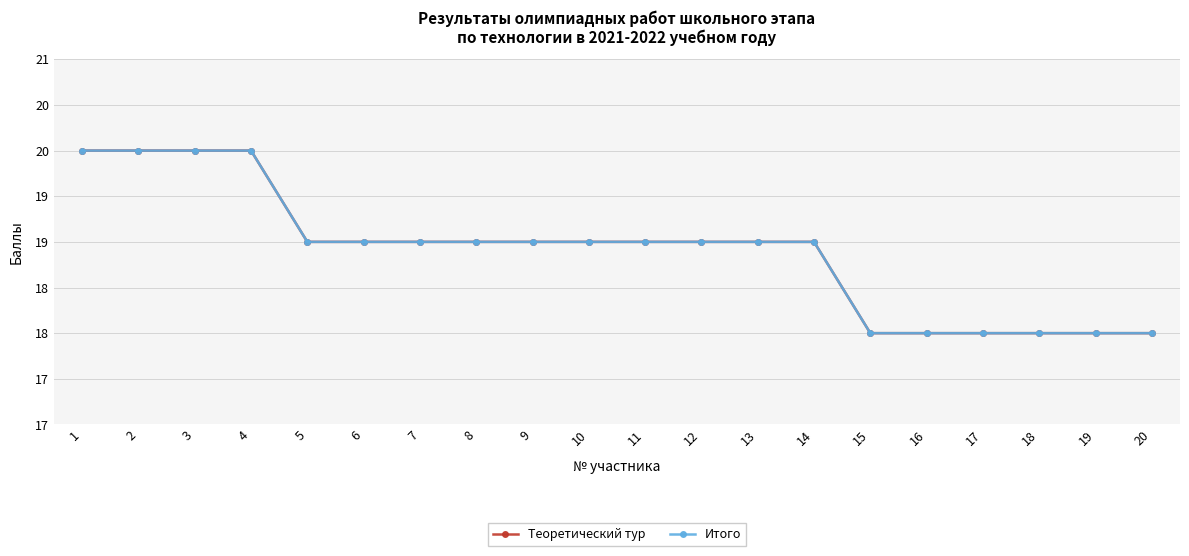

Does the chart have visible grid lines?

Yes